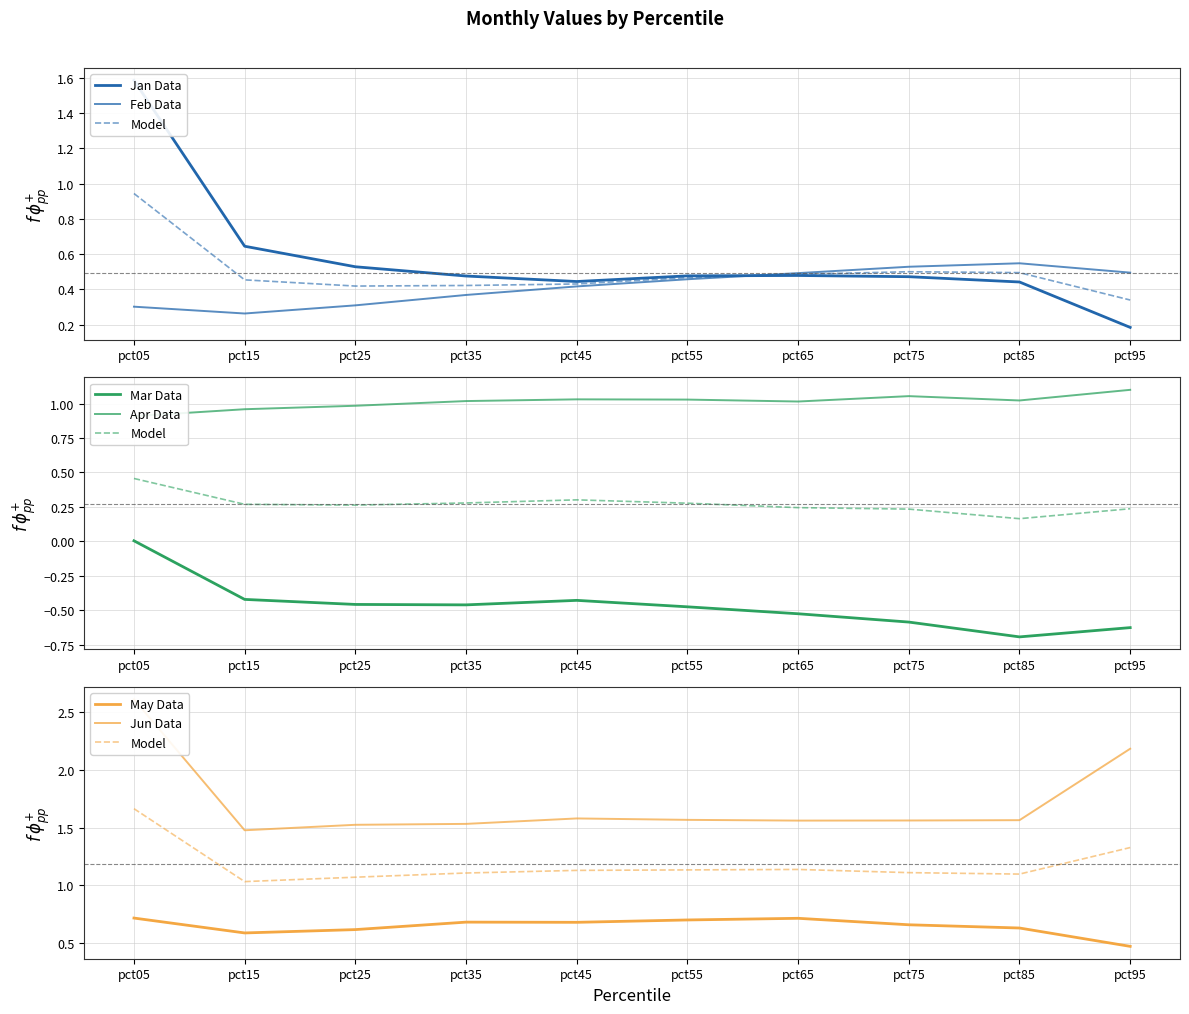

The Mar series shows -0.3 at pct95. True or false?

False